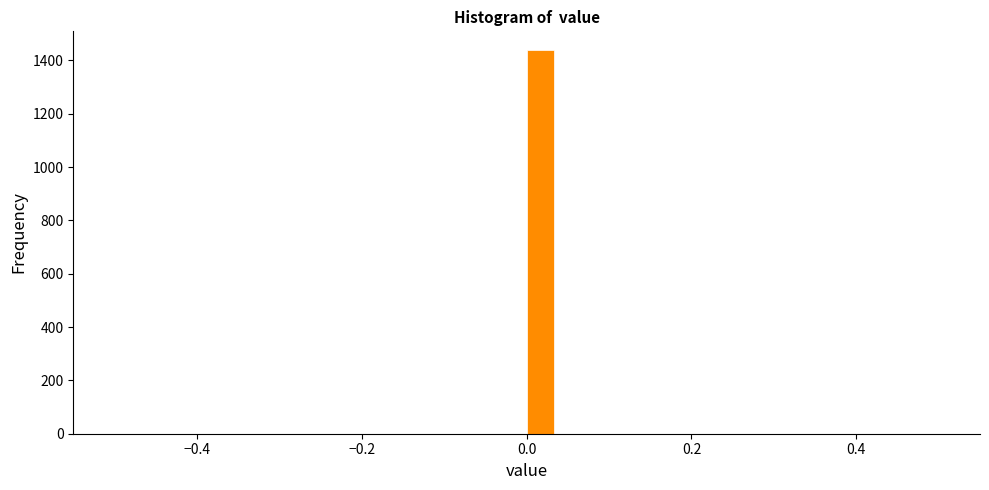

Read against the x-axis, roughly where is the centre of the tallest bar?

0.02